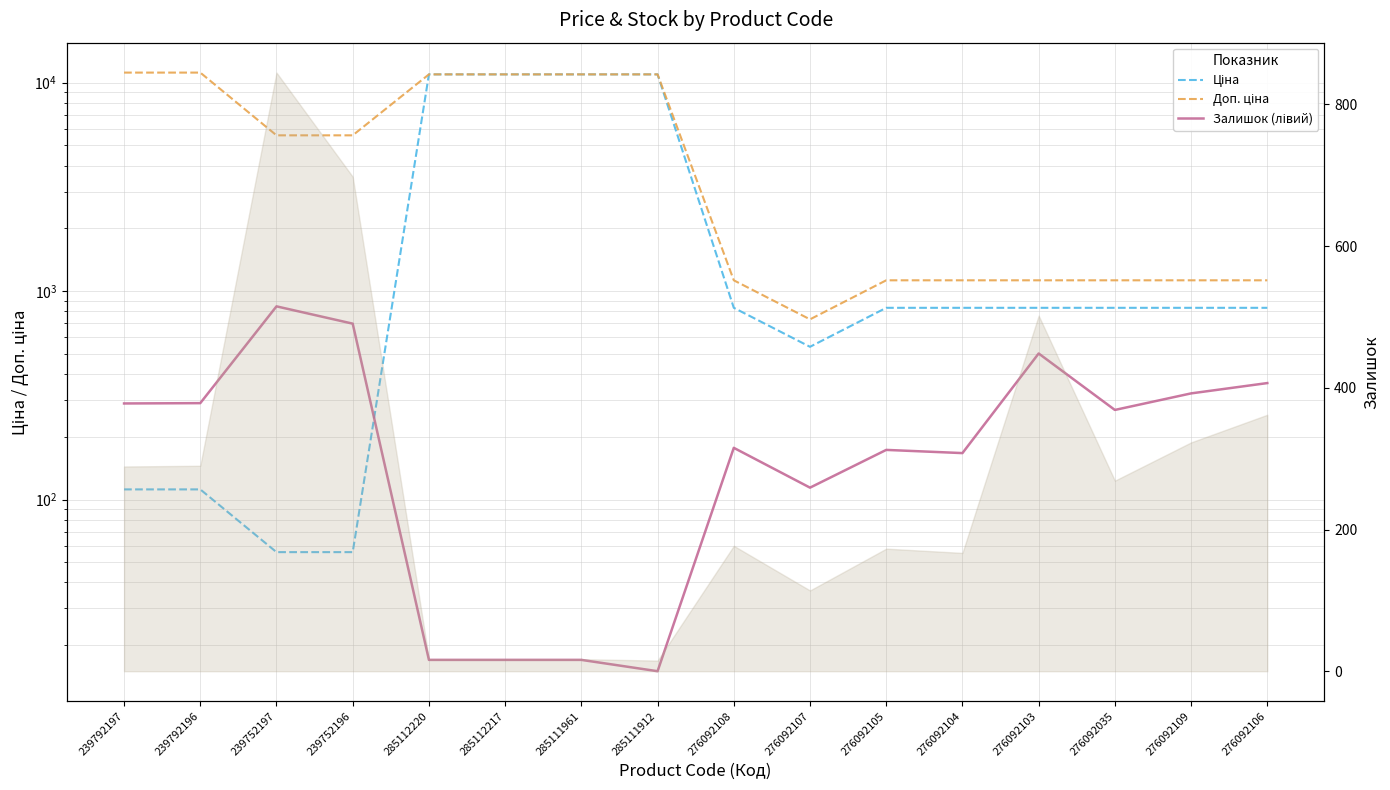

In Доп. ціна, how many points are lower than both neighbors (excluding endpoints)?

1